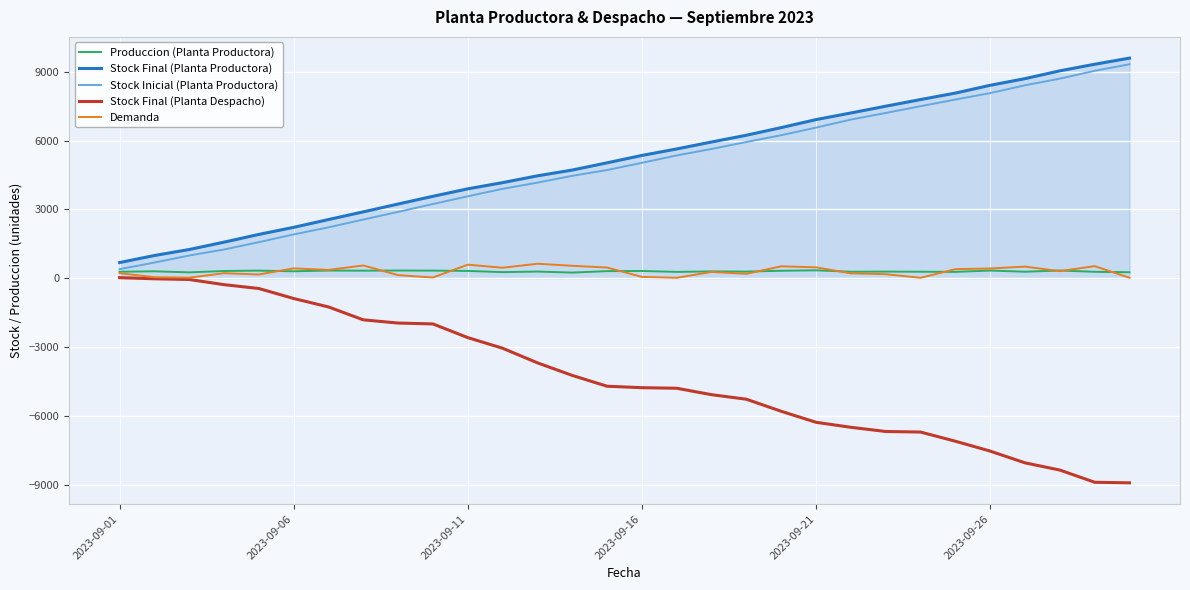

What is the greatest value displayed?

9593